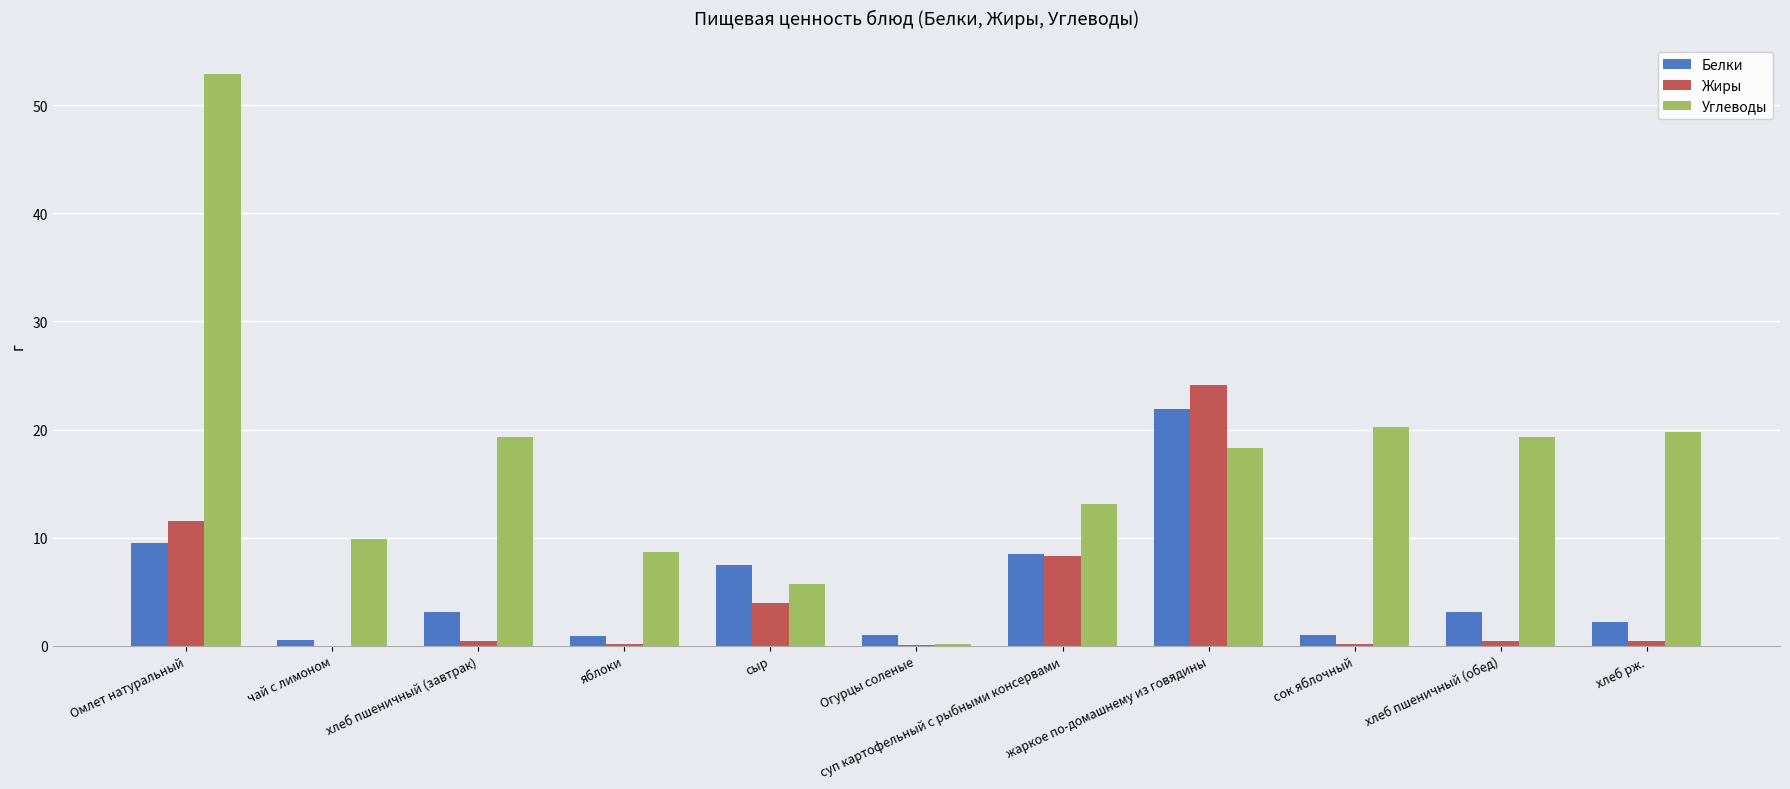

Between Огурцы соленые and суп картофельный с рыбными консервами, which series saw the biggest shift?

Углеводы